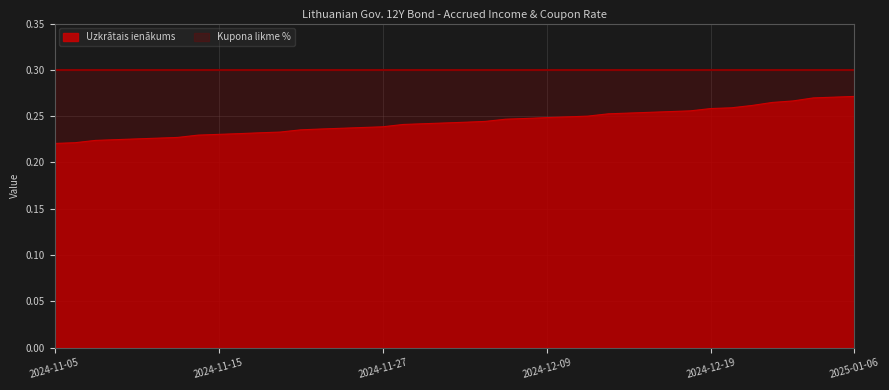

What position from the right is 2024-11-28?

23